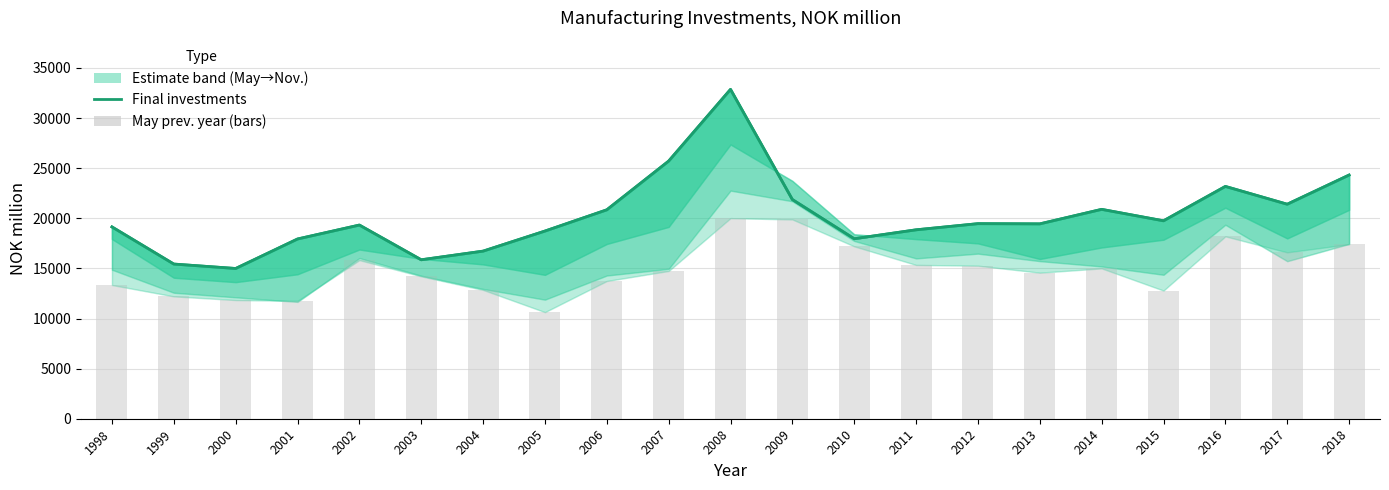

The value at 2011 is 18849. True or false?

True